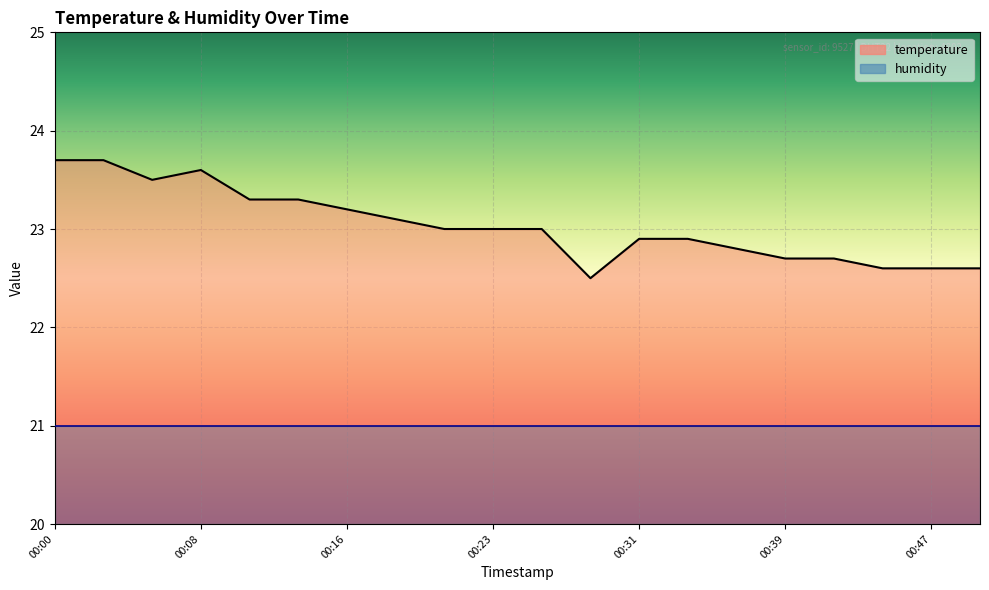

Reading right to left, what are all the values shown in this chart?

22.6	22.6	22.6	22.7	22.7	22.8	22.9	22.9	22.5	23.0	23.0	23.0	23.1	23.2	23.3	23.3	23.6	23.5	23.7	23.7